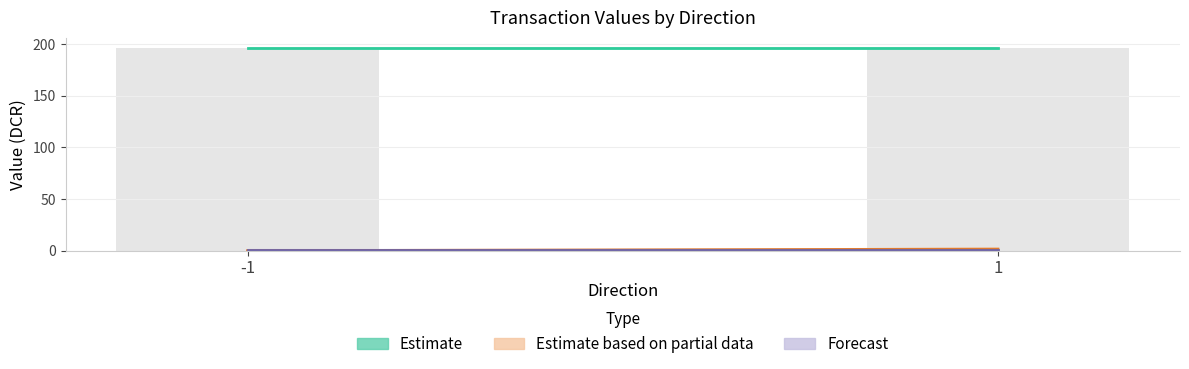

Reading right to left, list all the values displayed in this chart.

Estimate: 1=196.4	-1=196.4
Estimate based on partial data: 1=1.5	-1=0.0
Forecast: 1=1.0	-1=1.0